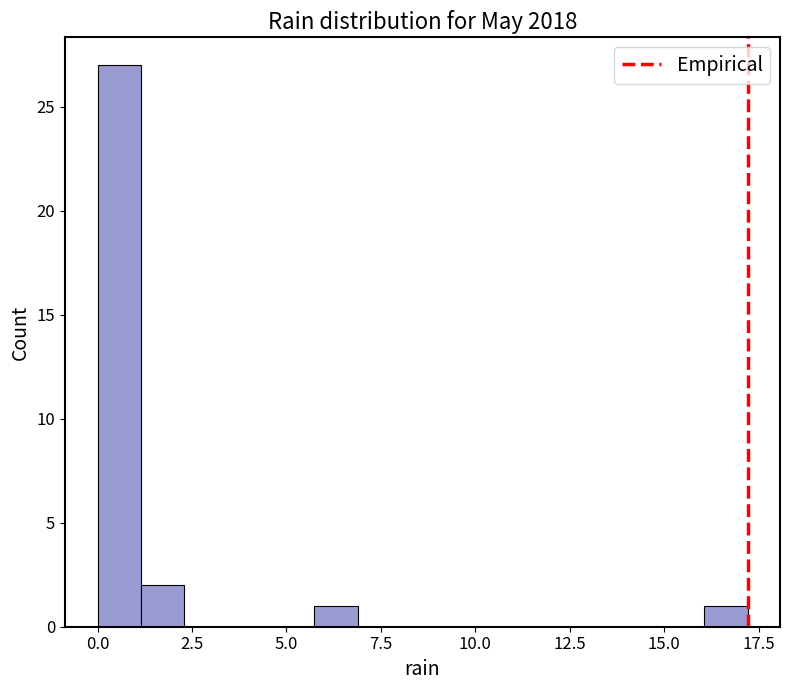

Read against the x-axis, roughly where is the centre of the tallest bar?

0.5